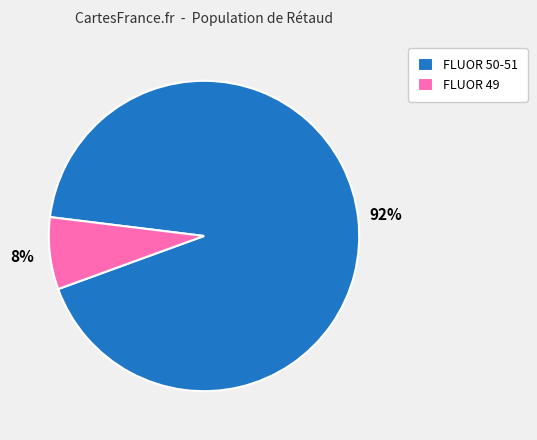

How many segments does this pie chart have?

2